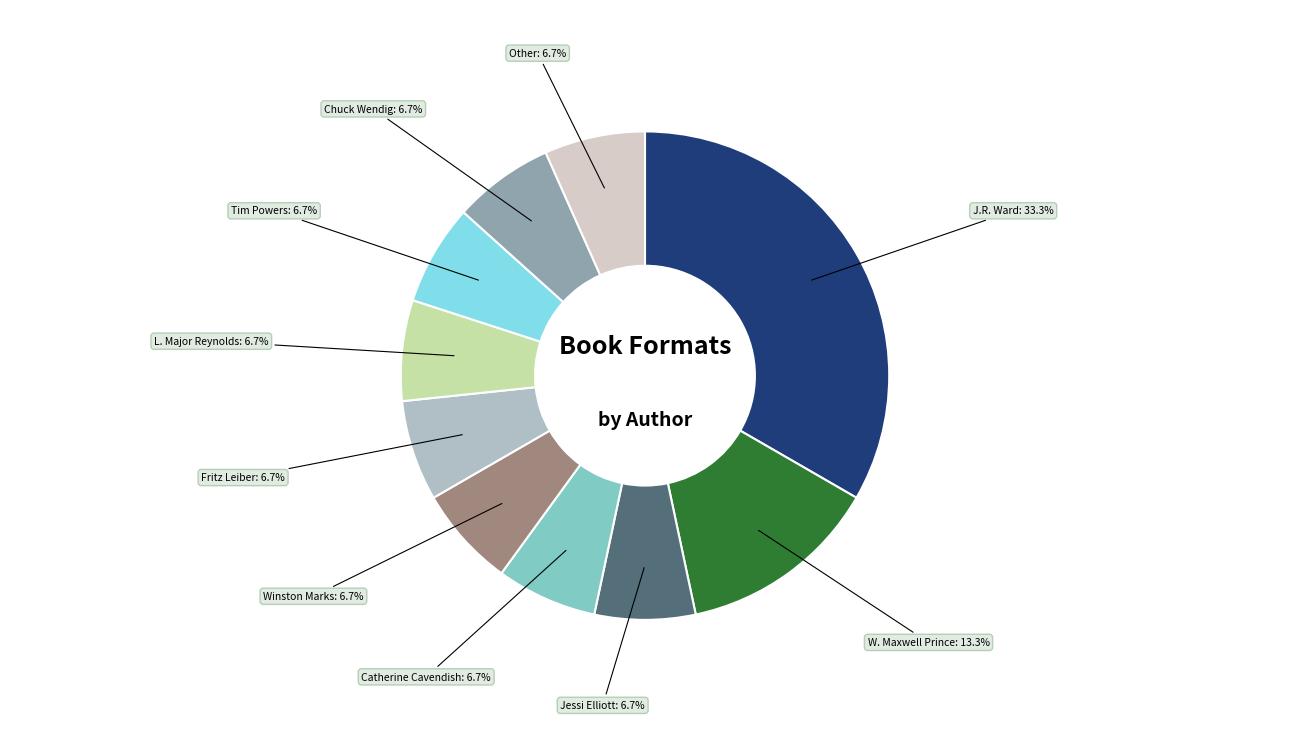

Combined, do Catherine Cavendish and Winston Marks account for over 50%?

No